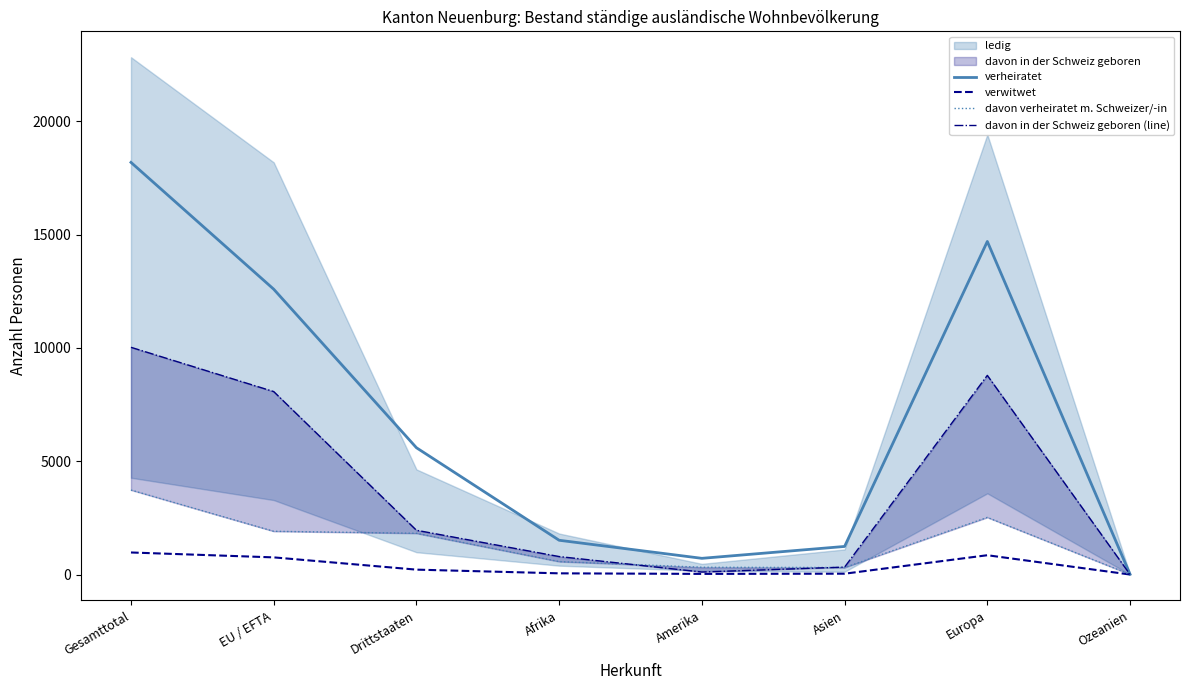

Reading left to right, what are all the values shown in this chart?

verheiratet: Gesamttotal=18185	EU / EFTA=12590	Drittstaaten=5595	Afrika=1512	Amerika=715	Asien=1239	Europa=14696	Ozeanien=12
verwitwet: Gesamttotal=973	EU / EFTA=757	Drittstaaten=216	Afrika=53	Amerika=28	Asien=37	Europa=852	Ozeanien=0
davon verheiratet m. Schweizer/-in: Gesamttotal=3728	EU / EFTA=1908	Drittstaaten=1820	Afrika=572	Amerika=321	Asien=309	Europa=2521	Ozeanien=4
davon in der Schweiz geboren (line): Gesamttotal=10026	EU / EFTA=8073	Drittstaaten=1953	Afrika=793	Amerika=111	Asien=328	Europa=8787	Ozeanien=2